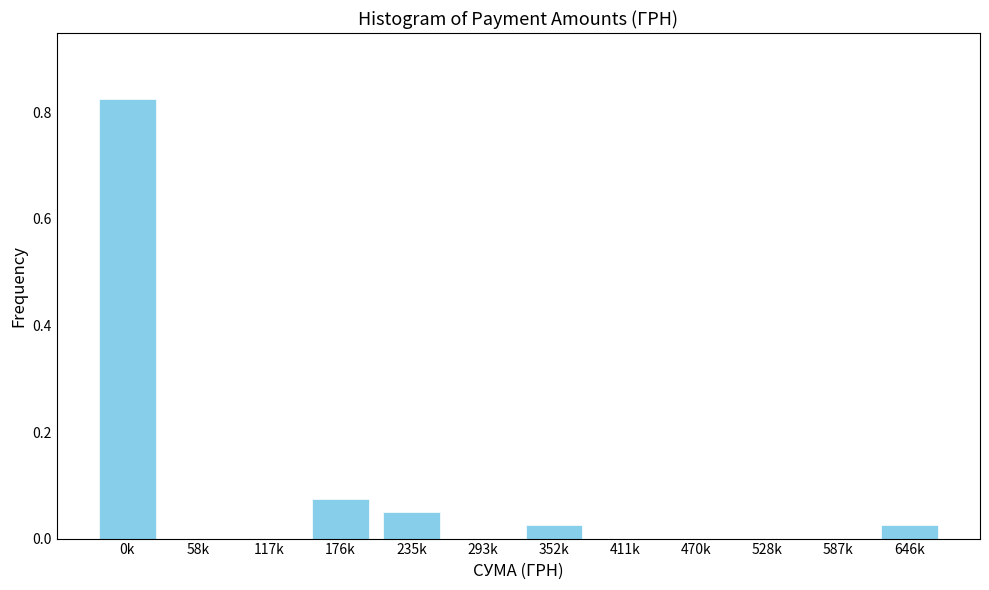

True or false: the data shows 1.3 at 0k.

False